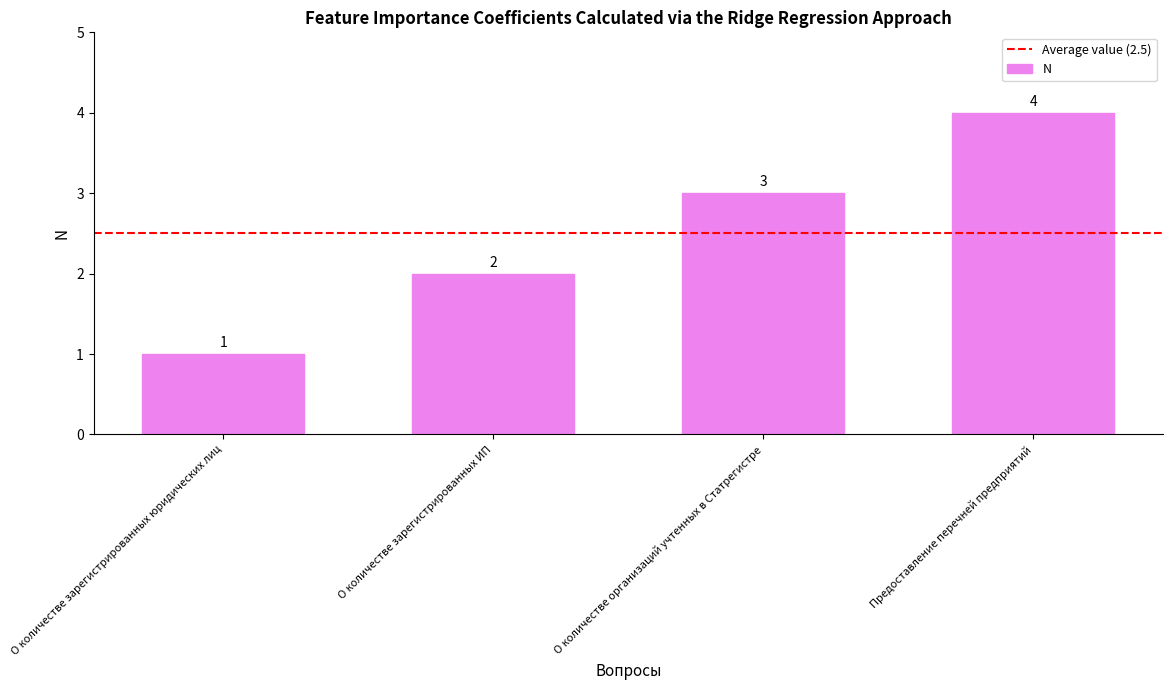

How many values are below 3?

2